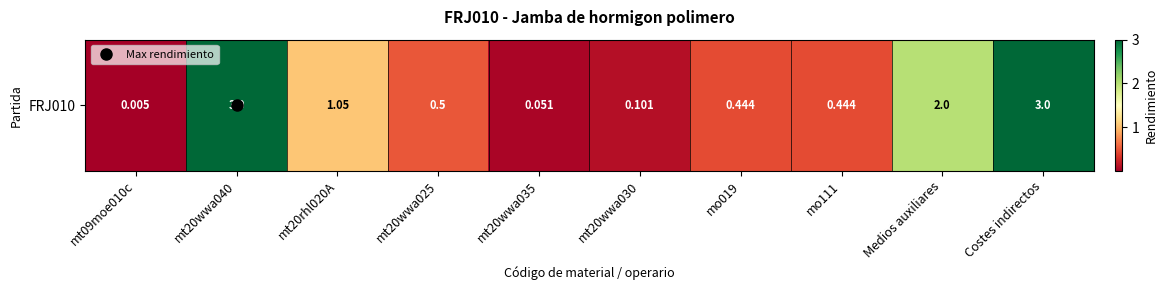

Between mt20wwa035 and mt20wwa040, which is larger?

mt20wwa040